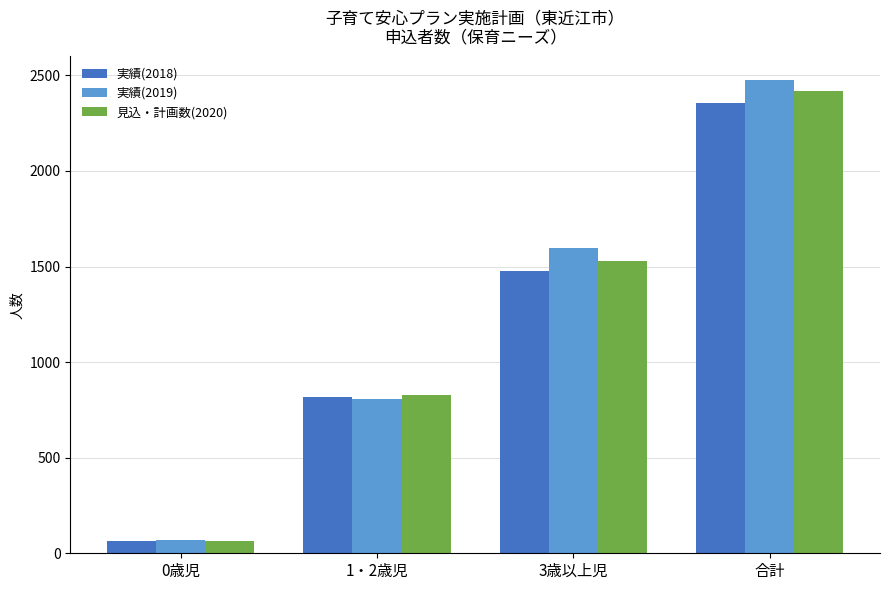

Where is 見込・計画数(2020) nearest to the value 1242?

3歳以上児